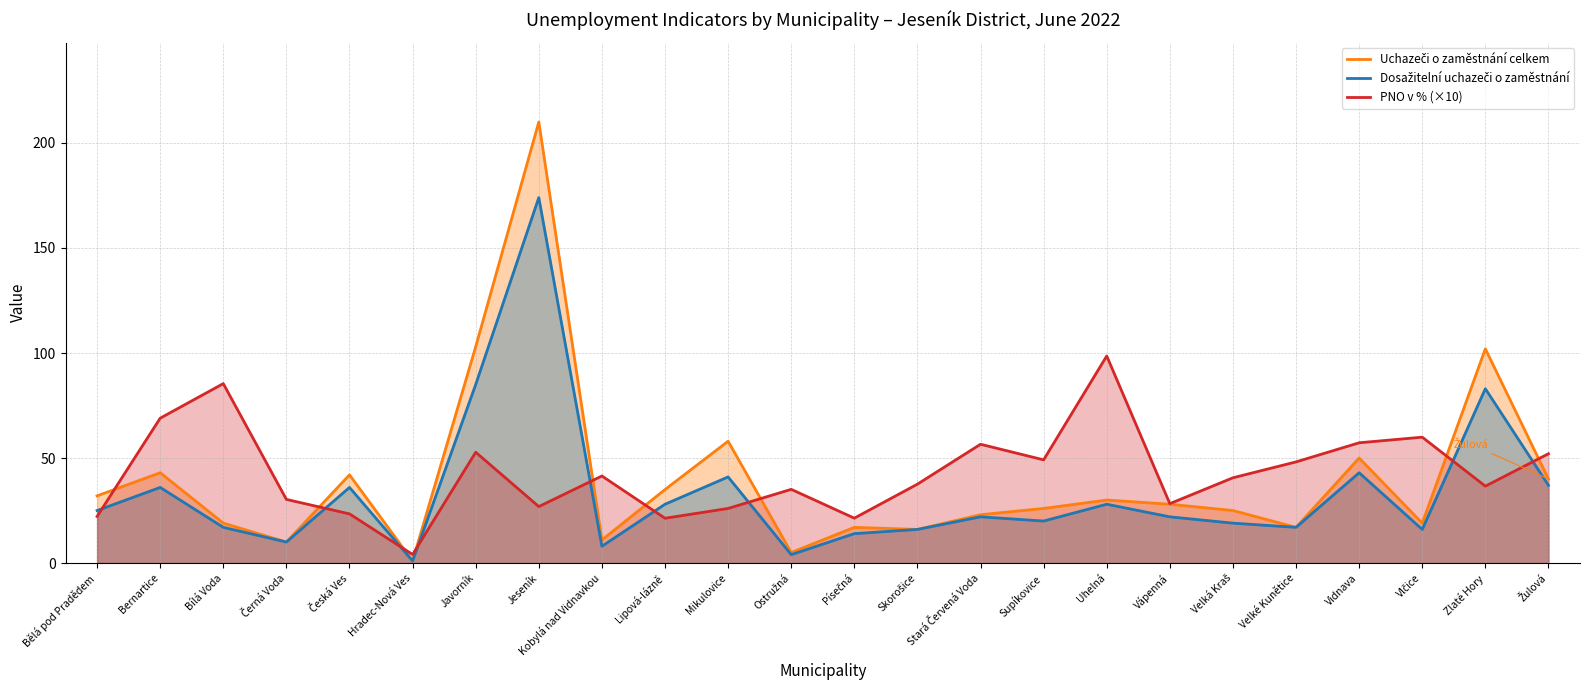

Is it true that PNO v % (×10) equals 54.9 at Skorošice?

False